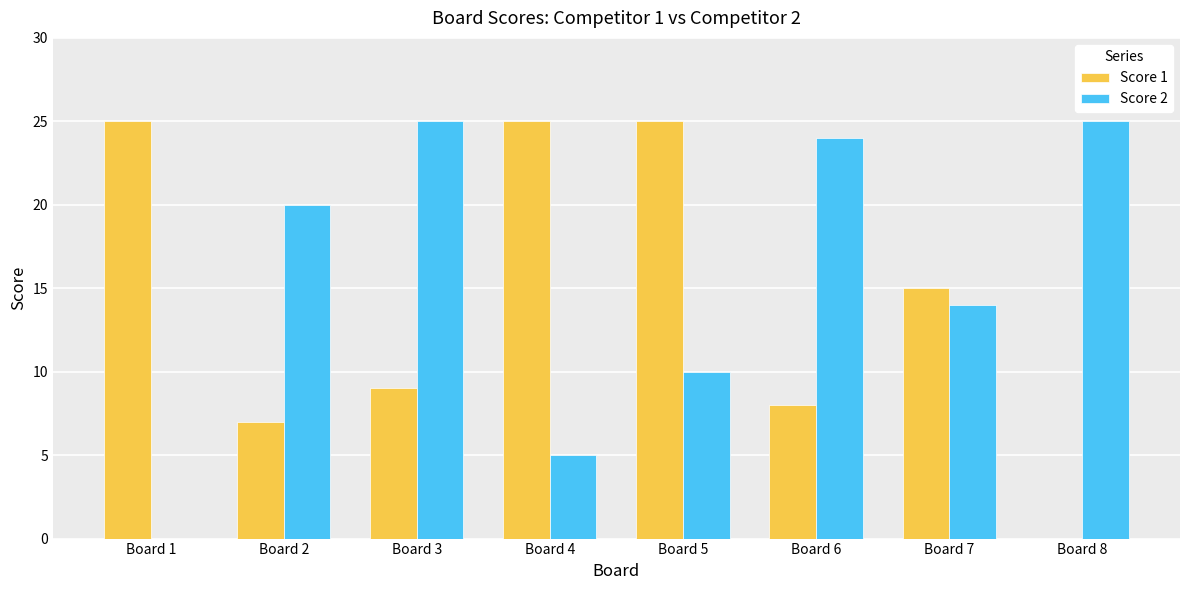

What value does the Score 2 series have at Board 3, to the nearest 5?

25